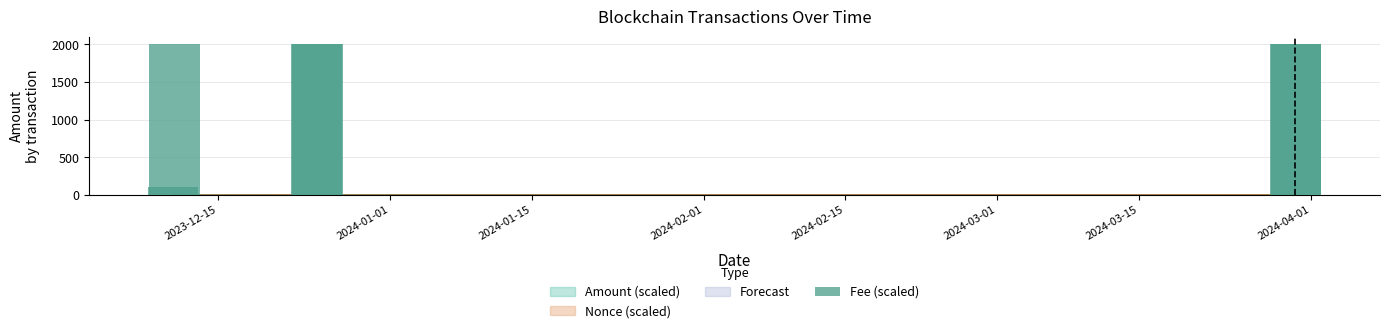

Where is Amount nearest to the value 2?

2023-12-10 12:54:00